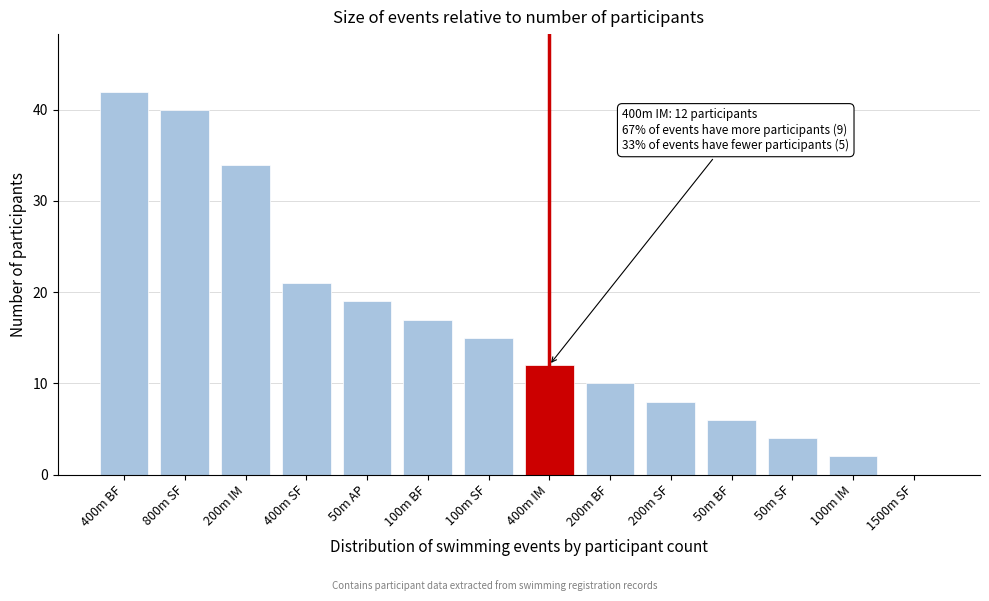

Reading right to left, what are all the values shown in this chart?

1500m SF=0	100m IM=2	50m SF=4	50m BF=6	200m SF=8	200m BF=10	400m IM=12	100m SF=15	100m BF=17	50m AP=19	400m SF=21	200m IM=34	800m SF=40	400m BF=42